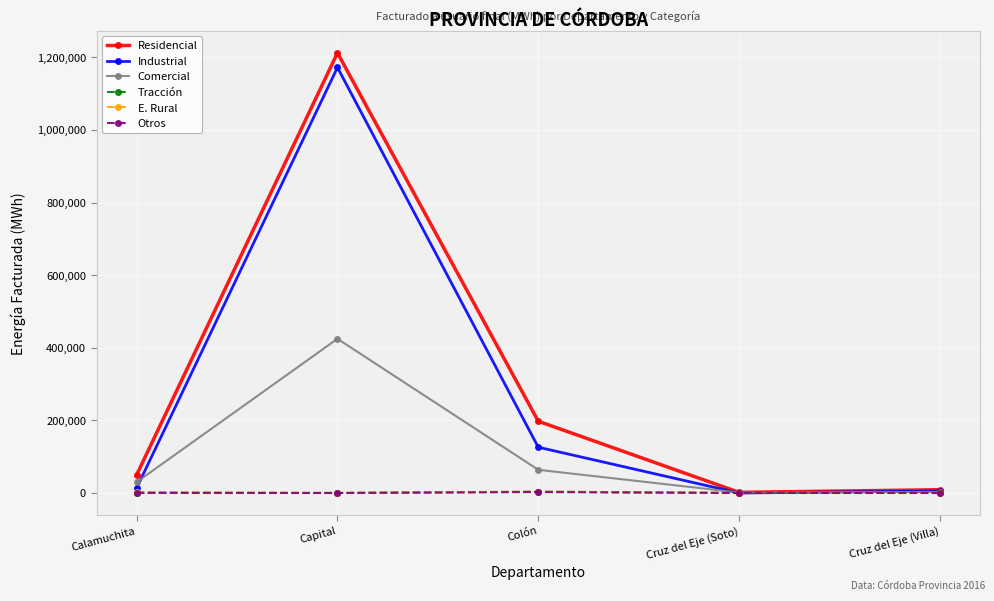

What are all the series names shown in the legend?

Residencial, Industrial, Comercial, Tracción, E. Rural, Otros